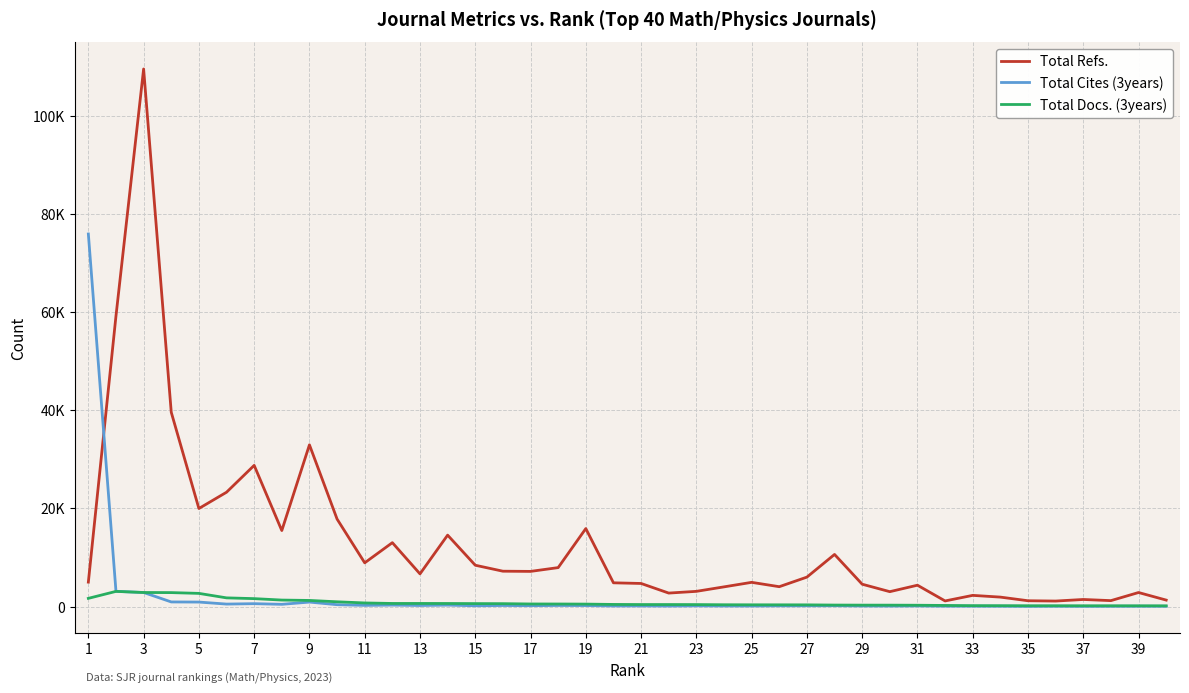

Is this an area chart (filled region under the line)?

No